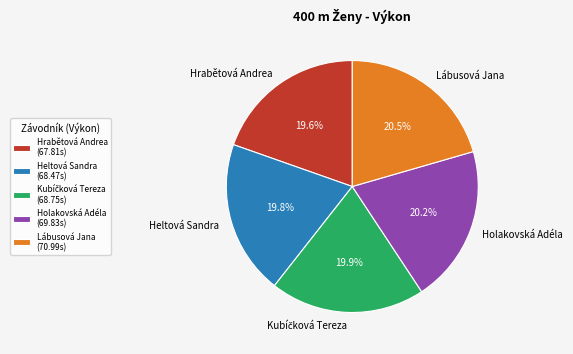

Does any single category account for the majority?

No